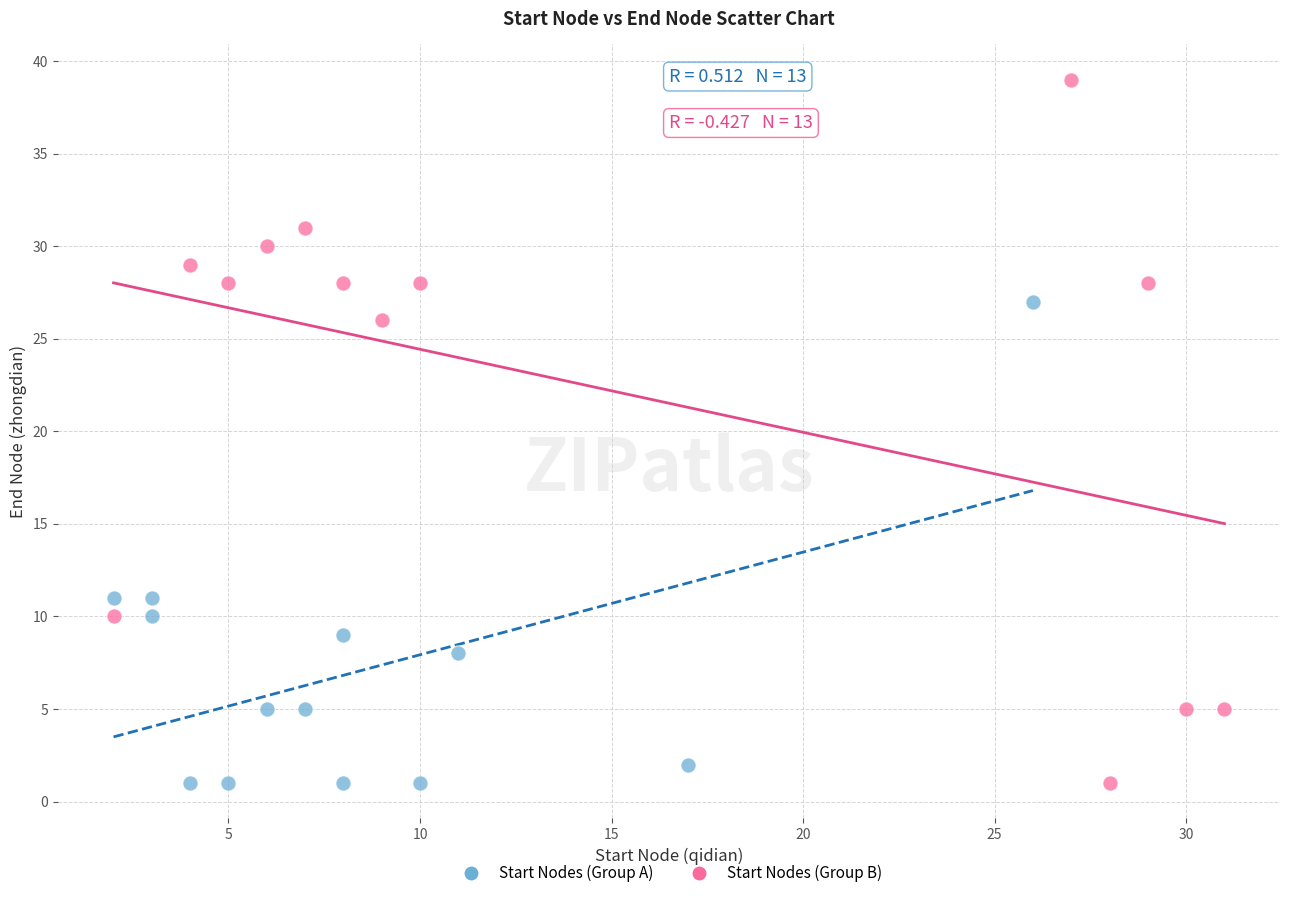

Which series contains the highest Y value?

Start Nodes (Group B)